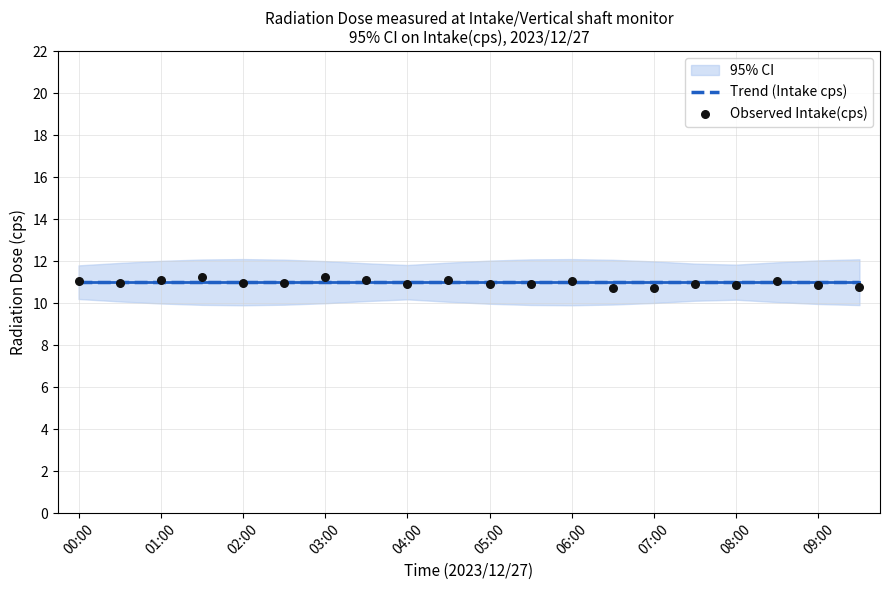

What is the total value across all series at 07:00?

22.1